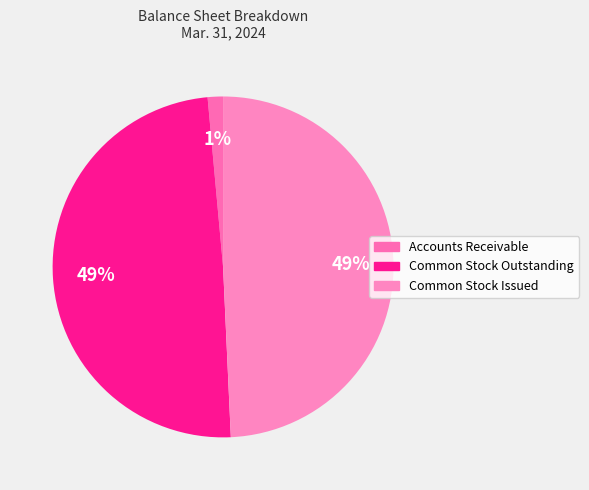

Is Accounts Receivable the majority of the pie?

No